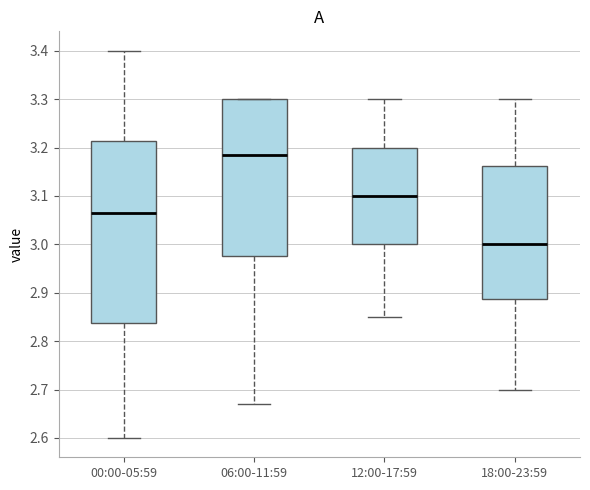

Where is the upper edge of the box for 12:00-17:59 on the y-axis? The values are not printed on the chart, so give them approximately, as read against the axis.

3.20